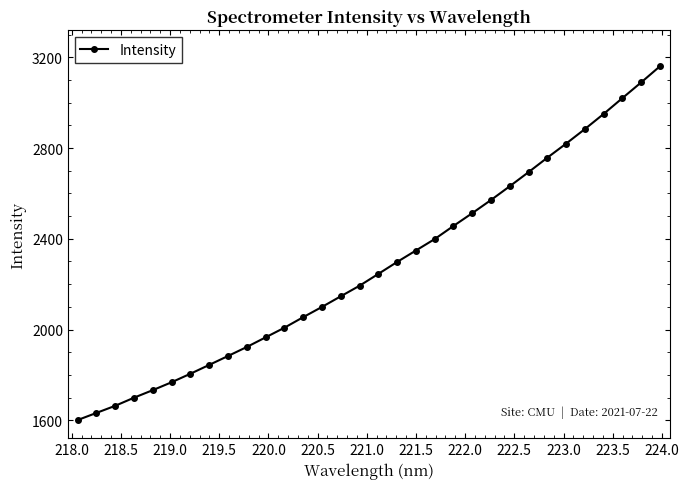

What is the difference between the maximum and minimum values?

1559.5